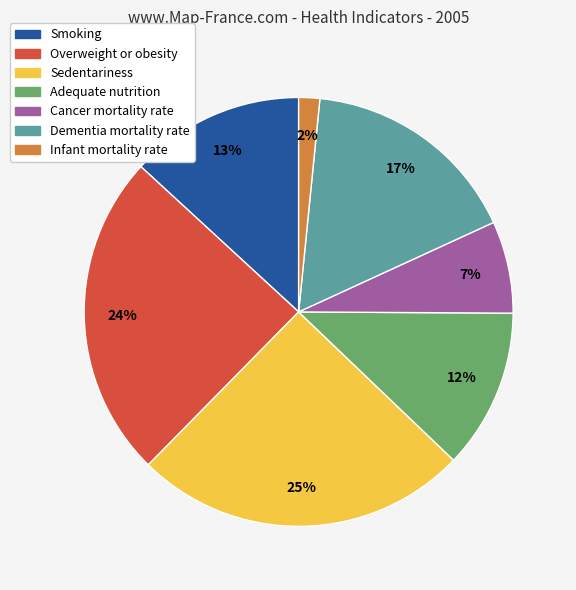

Does Cancer mortality rate account for over 50% of the chart?

No